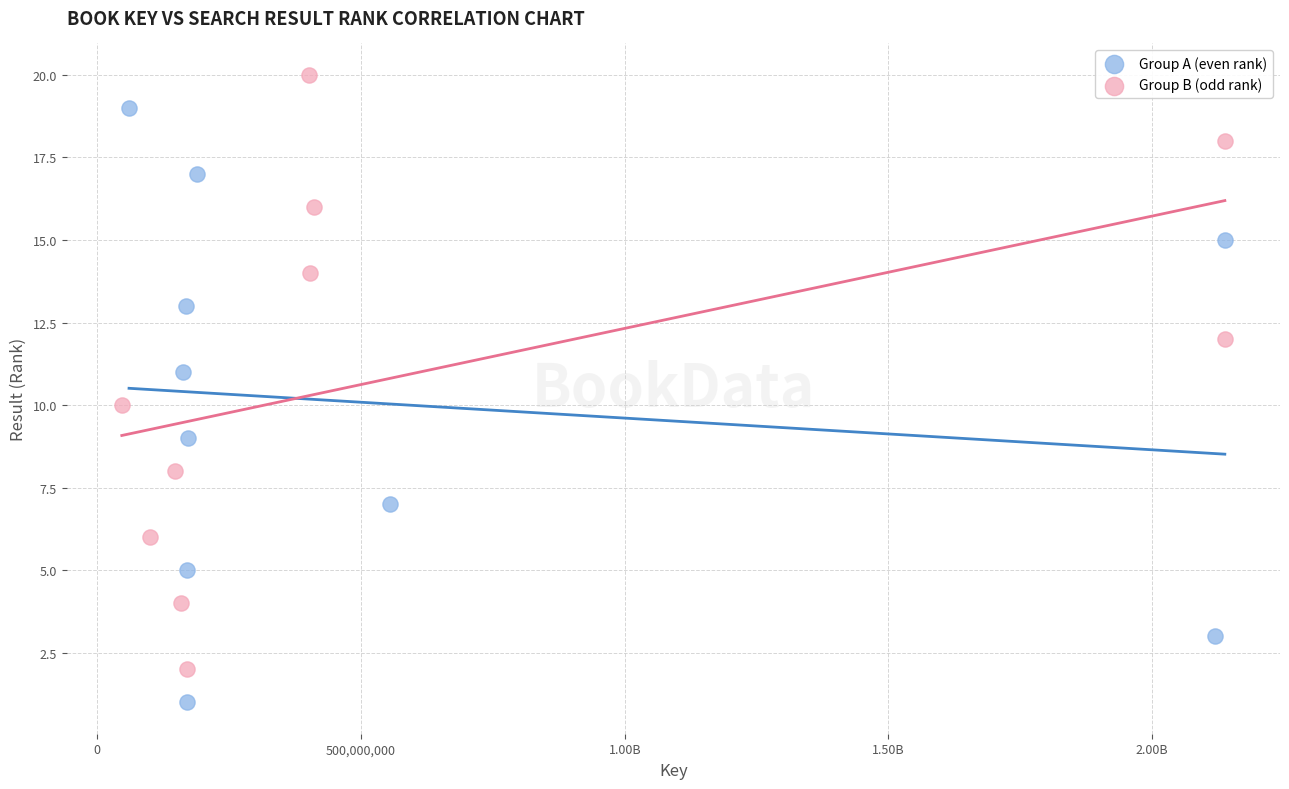

Which series reaches the minimum Y coordinate?

Group A (even rank)